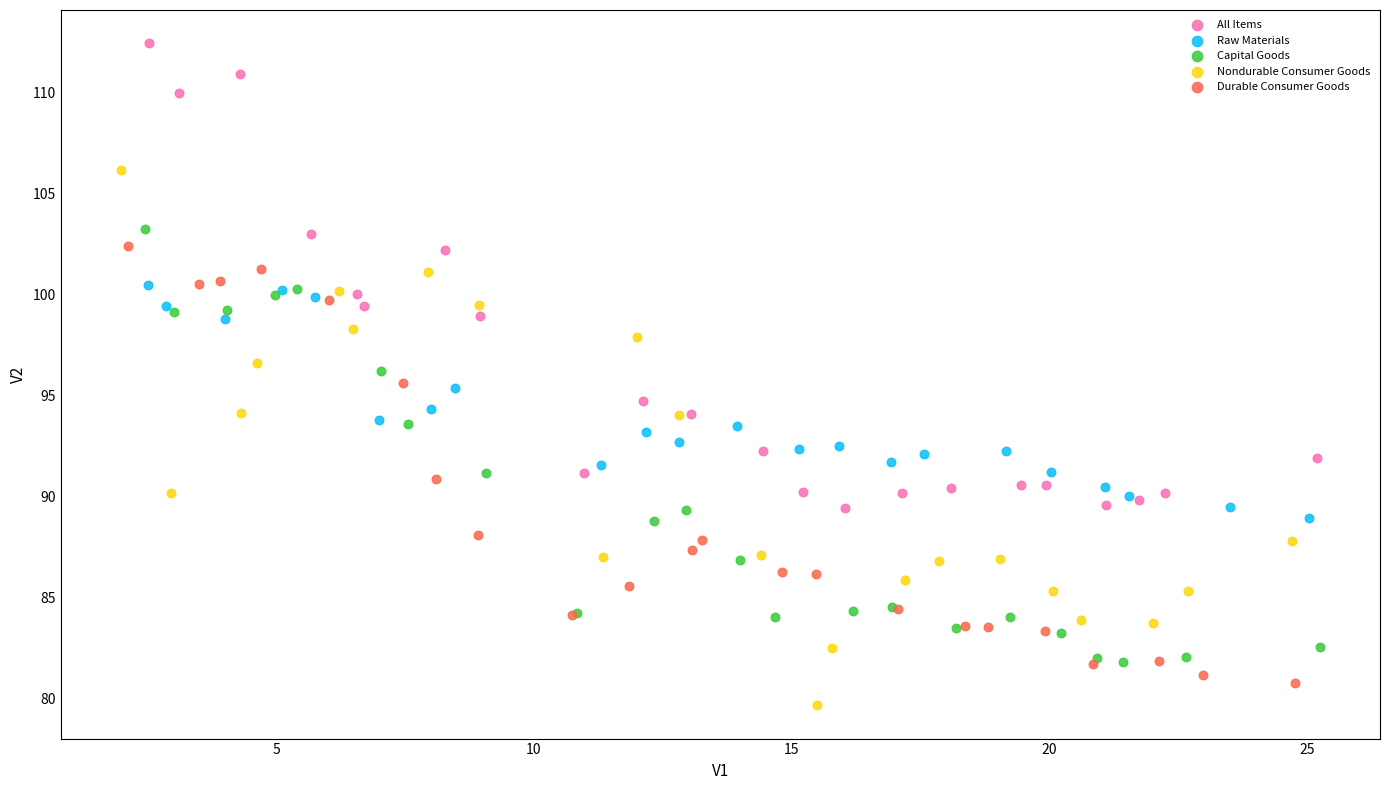

Which series has the largest Y range (max minus min)?

Nondurable Consumer Goods